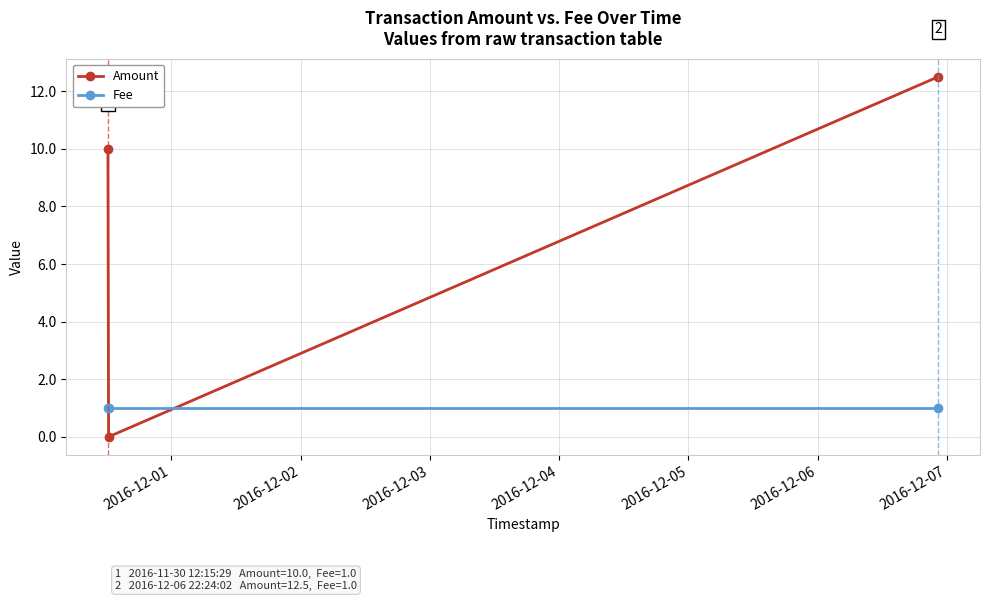

Reading right to left, extract all data points from this chart.

Amount: 12.5	0.0	10.0
Fee: 1.0	1.0	1.0